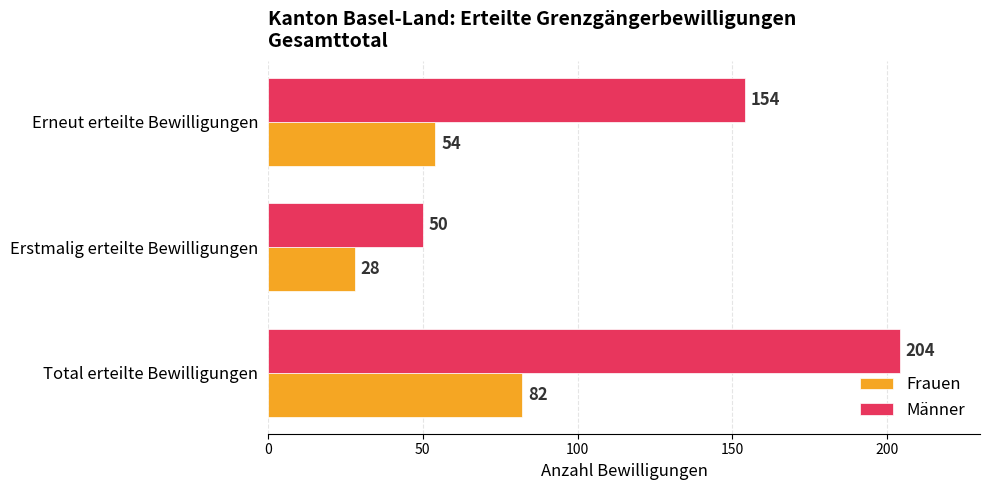

At which category does the chart reach its minimum across all series?

Erstmalig erteilte Bewilligungen